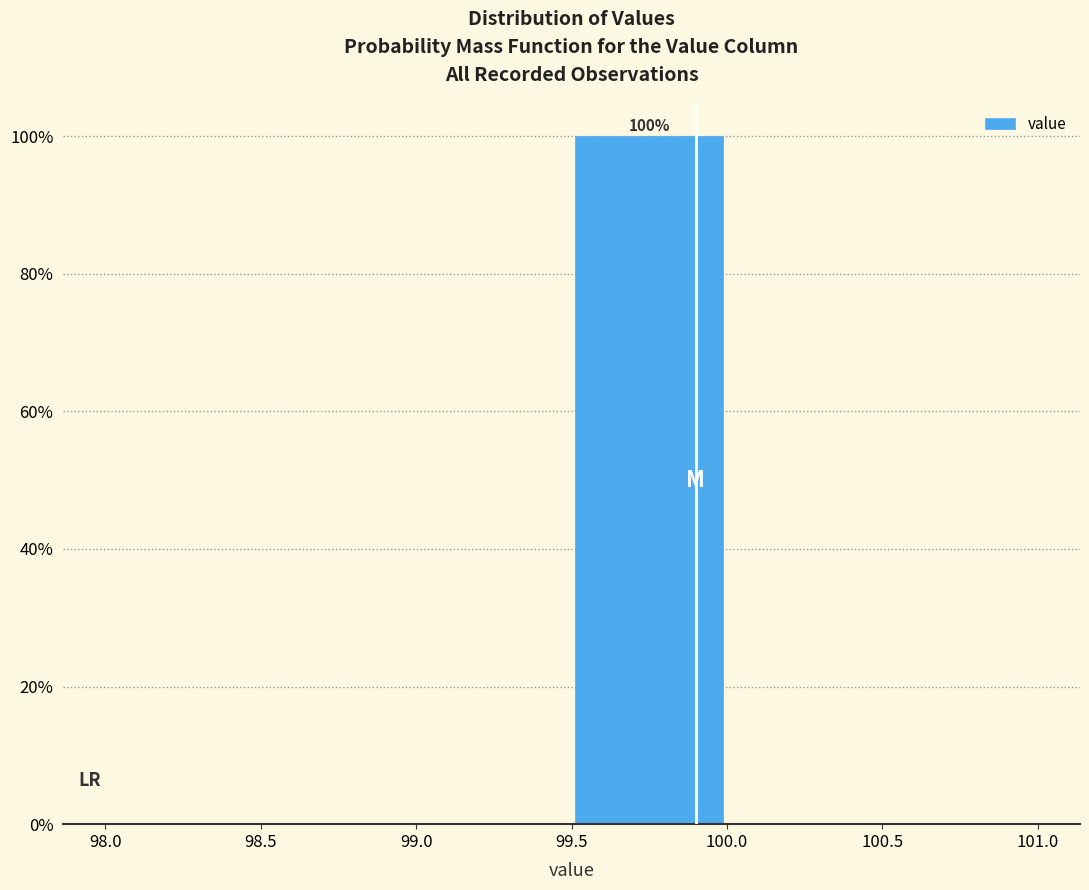

Which range on the x-axis has the tallest bar?

99.5 to 100.0